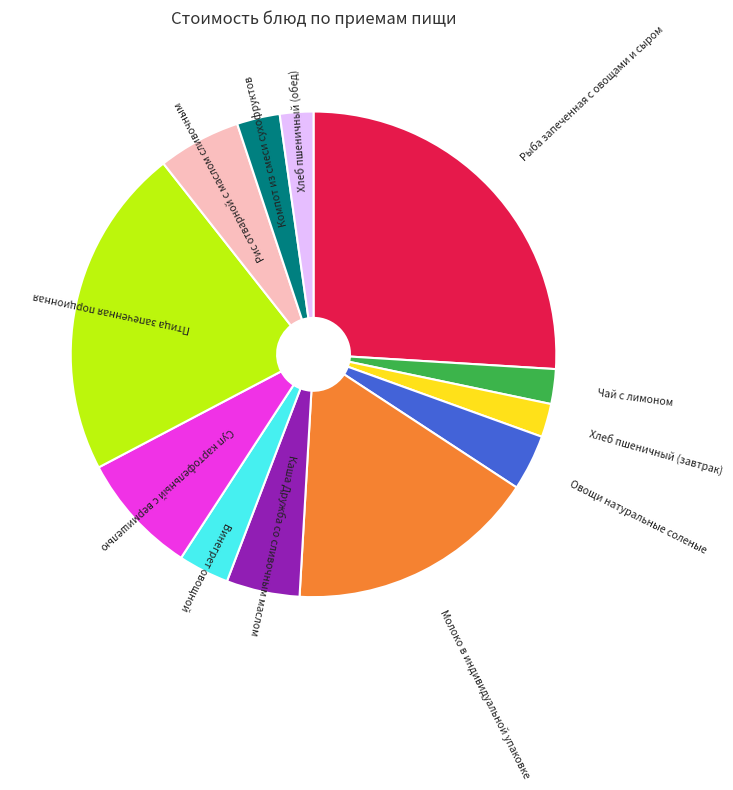

Is there any slice that represents more than half of the pie?

No